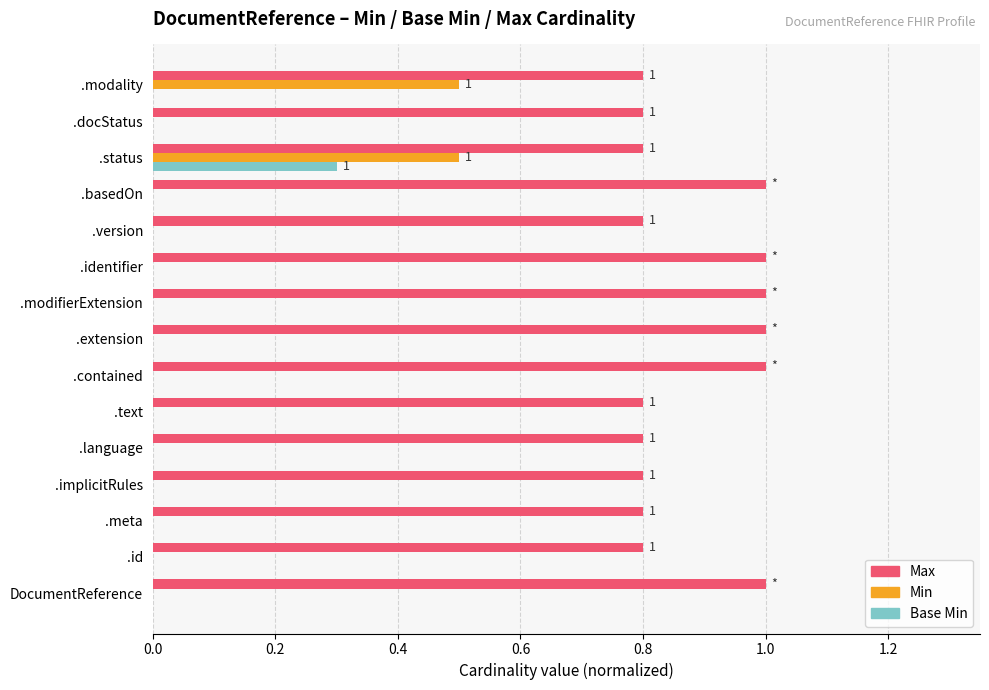

Is it true that Min equals 0.0 at .docStatus?

True